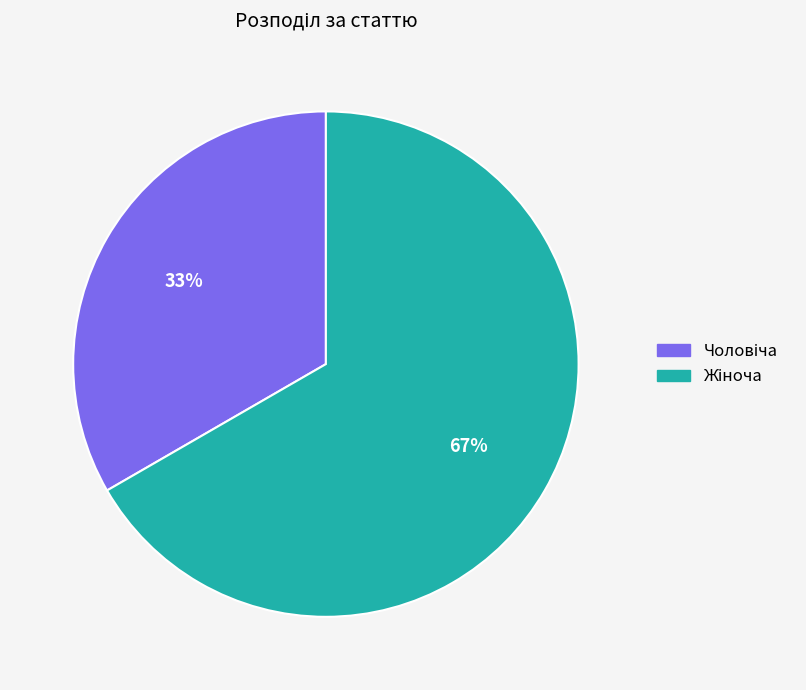

Does any single category account for the majority?

Yes